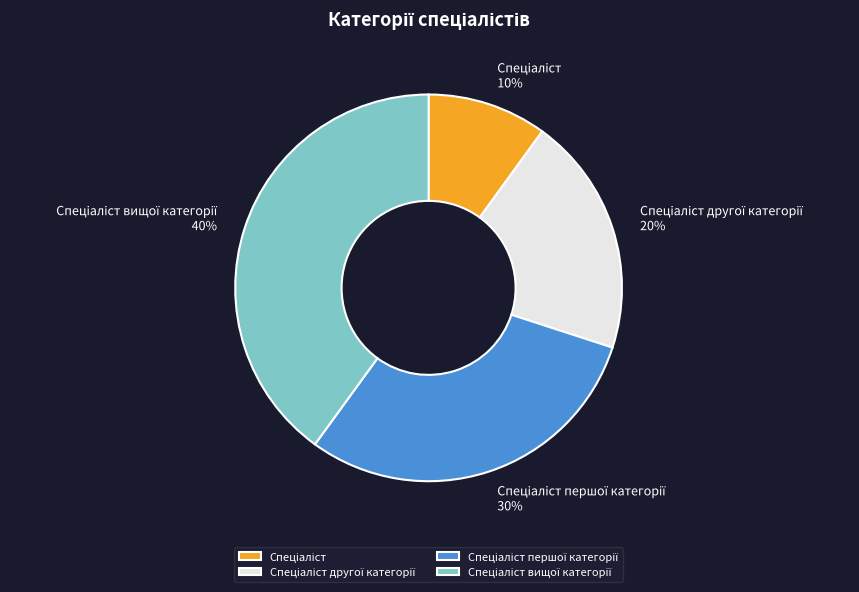

Count the number of slices in the pie.

4